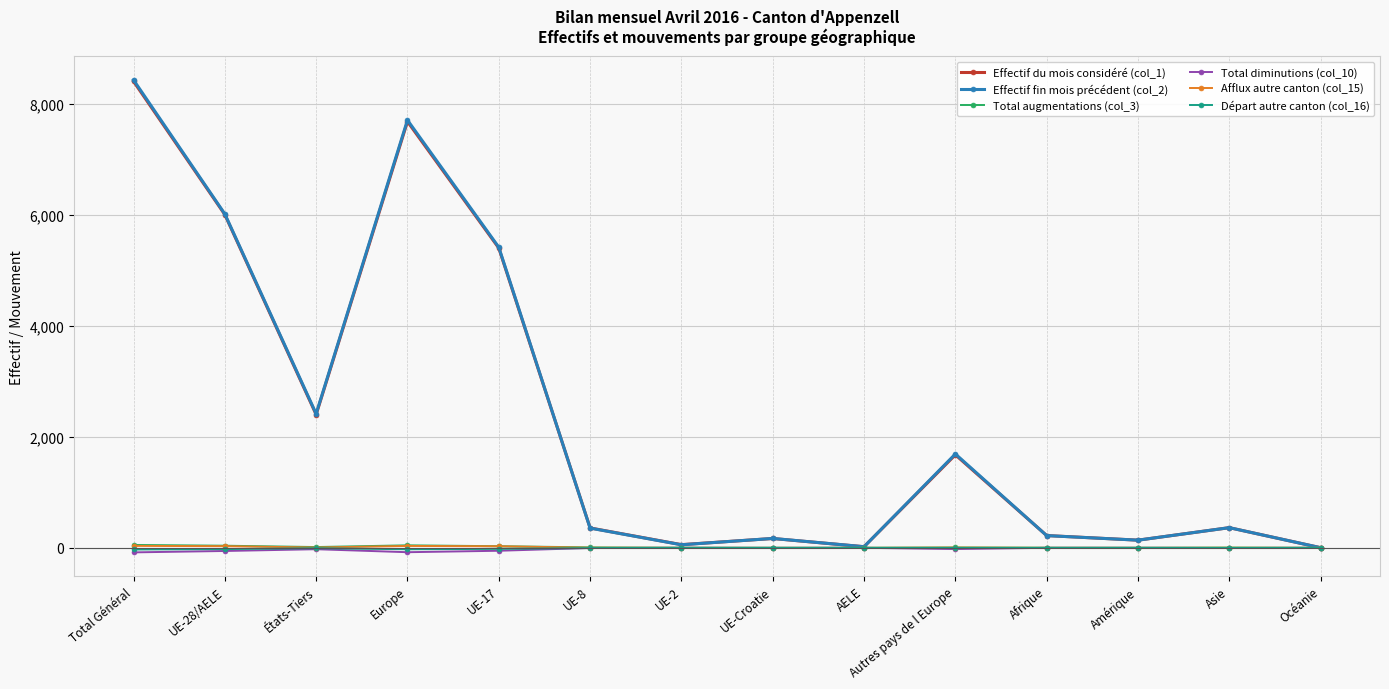

At which label is Effectif du mois considéré (col_1) closest to 4201?

UE-17